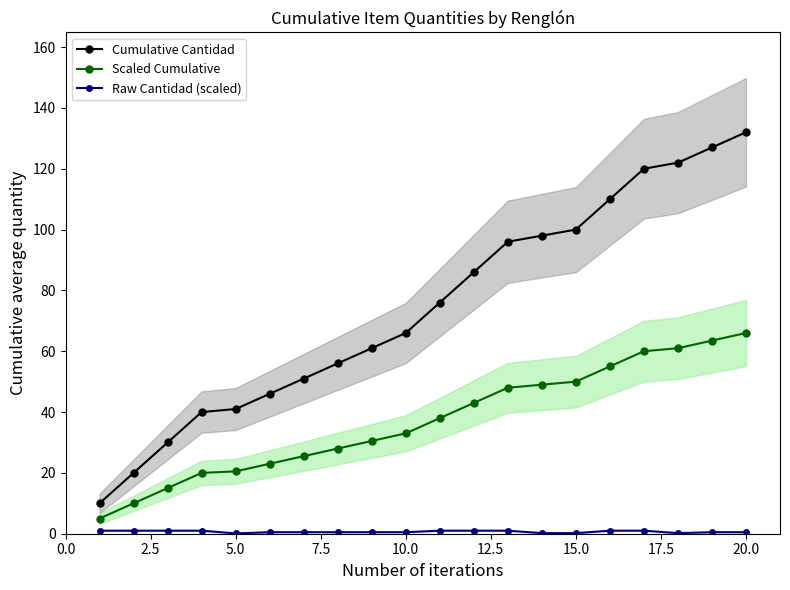

True or false: Scaled Cumulative and Cumulative Cantidad intersect in this chart.

False